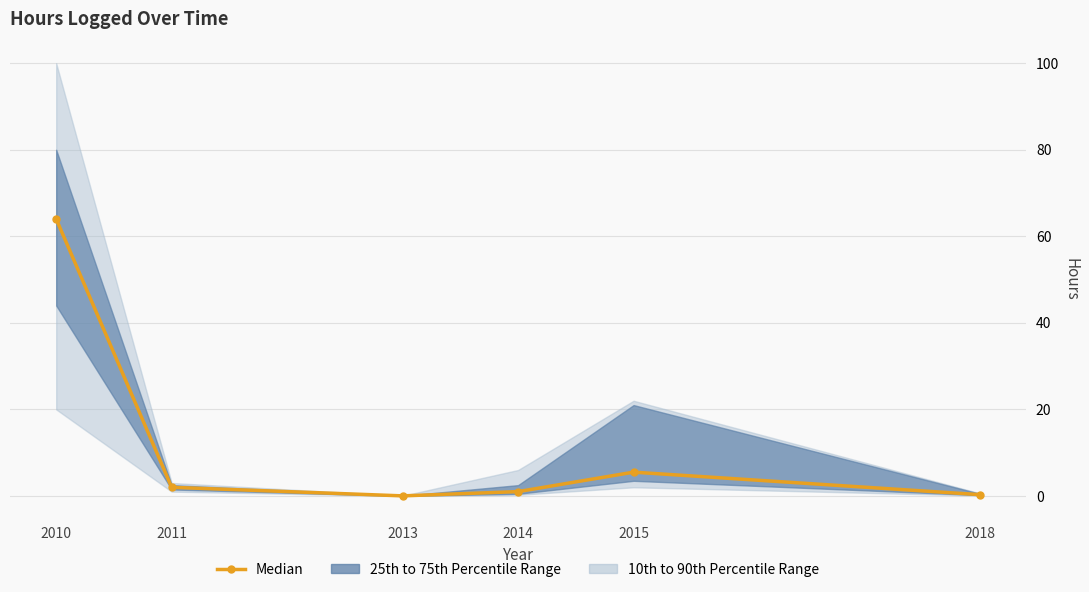

What is the value of the 2nd point from the left?

2.0